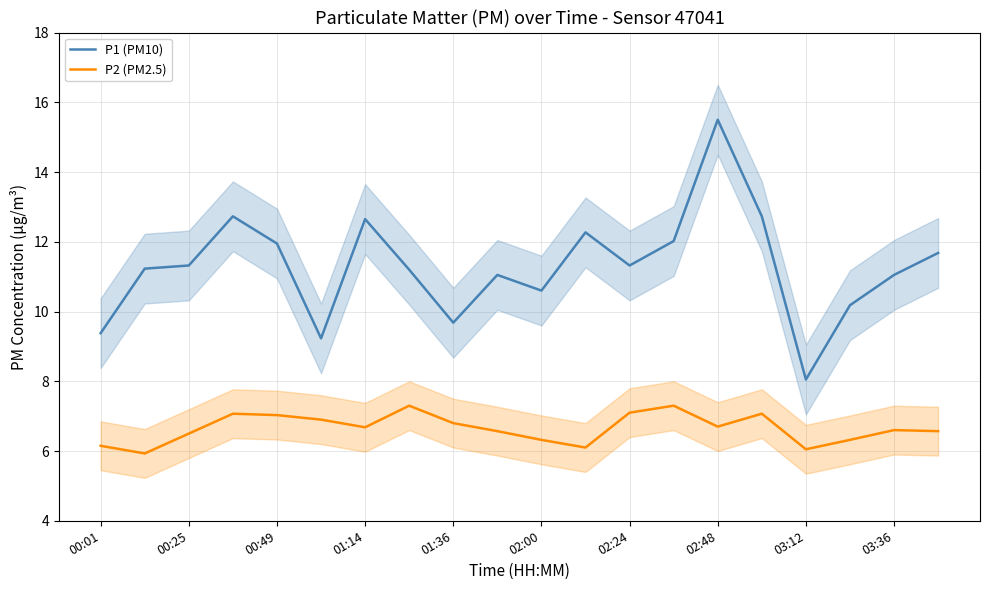

Reading right to left, extract all data points from this chart.

P1 (PM10): 11.7	11.1	10.2	8.1	12.7	15.5	12.0	11.3	12.3	10.6	11.1	9.7	11.2	12.7	9.2	11.9	12.7	11.3	11.2	9.4
P2 (PM2.5): 6.6	6.6	6.3	6.0	7.1	6.7	7.3	7.1	6.1	6.3	6.6	6.8	7.3	6.7	6.9	7.0	7.1	6.5	5.9	6.2